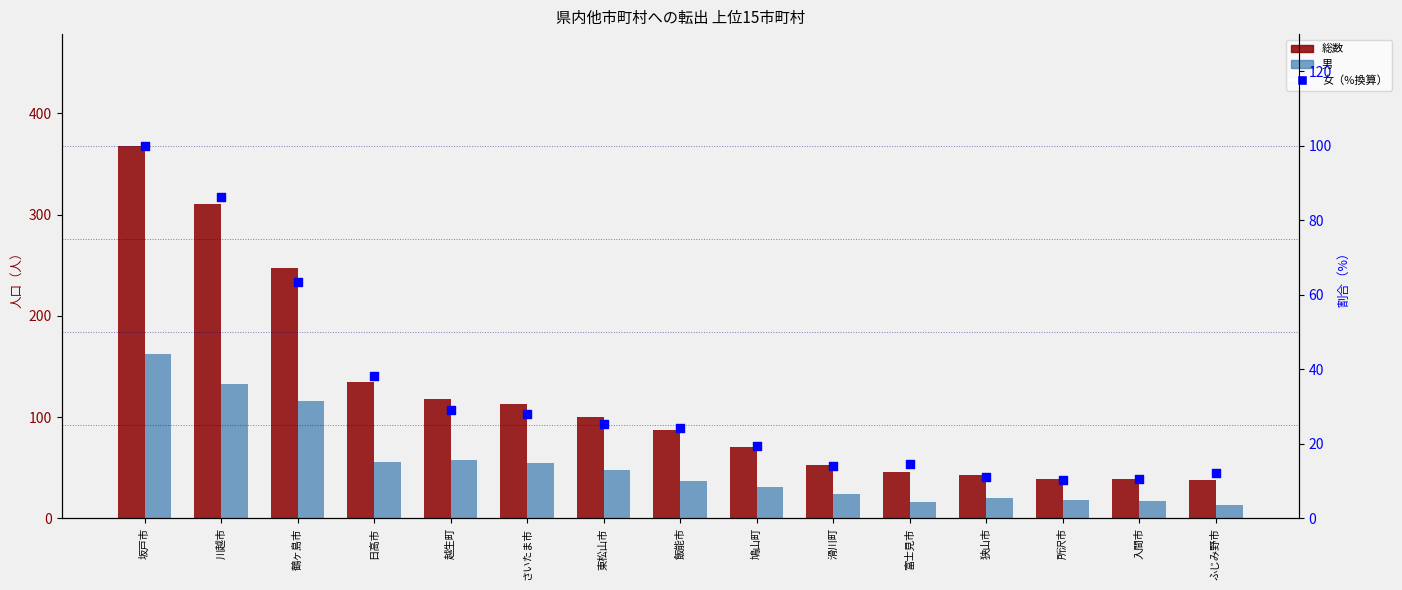

Which series contains the lowest Y value?

女（%換算）